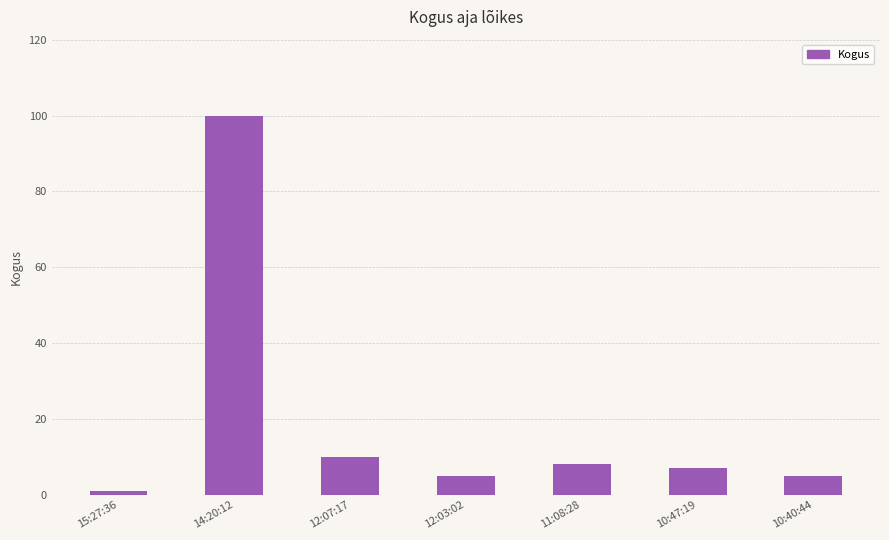

Does the chart contain stacked bars?

No